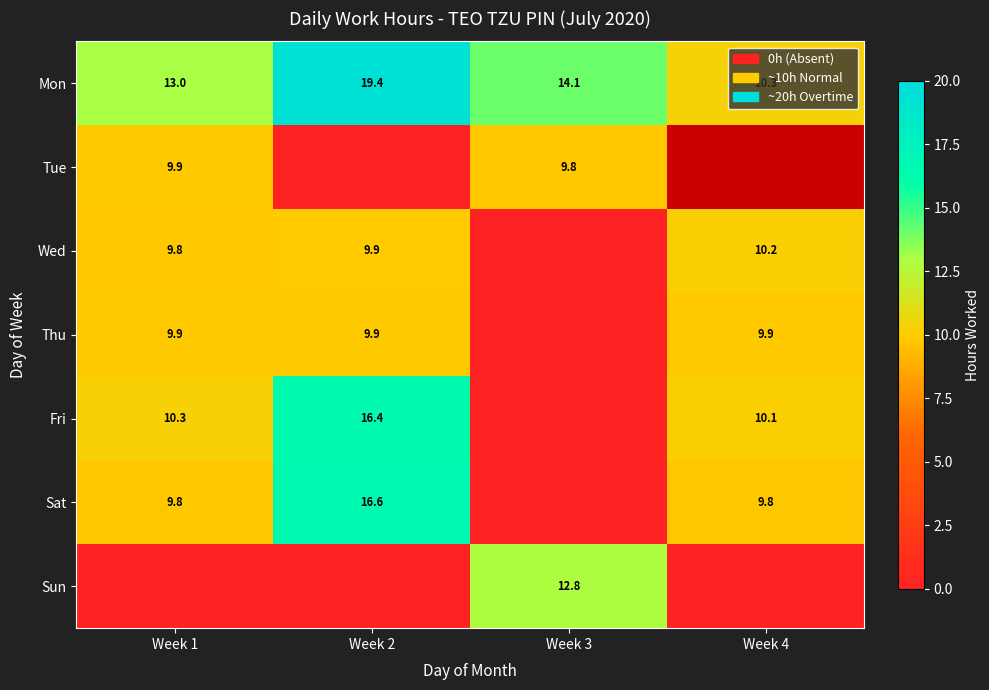

How many data points in Mon are less than 14?

2